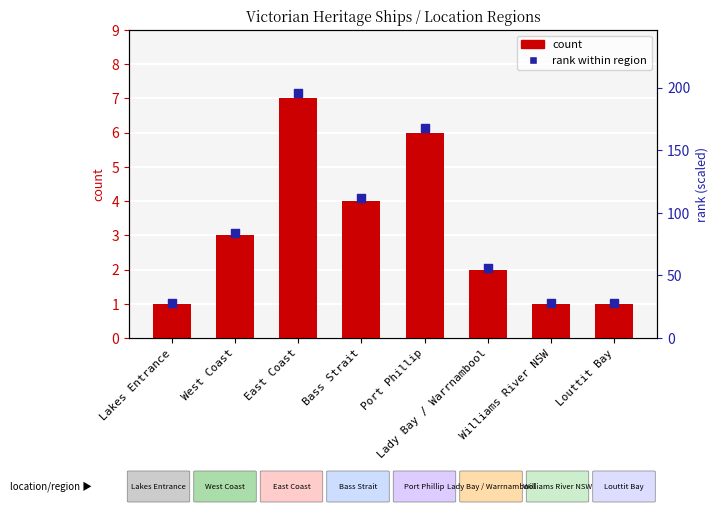

Which series has the largest total across all categories?

rank within region